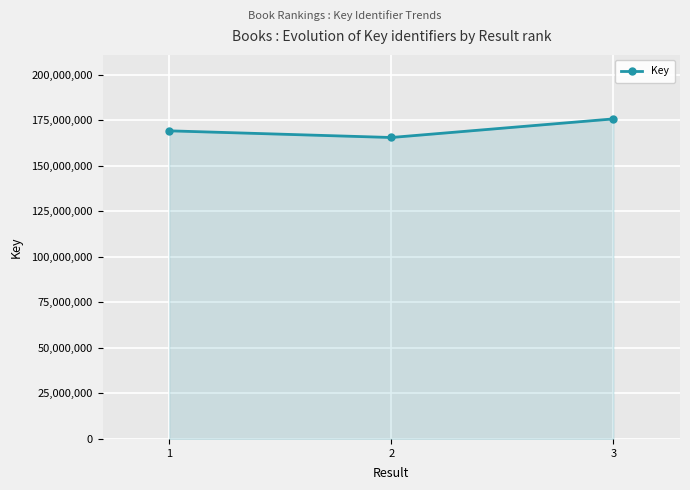

How many values are between 165459043 and 175669048?

3